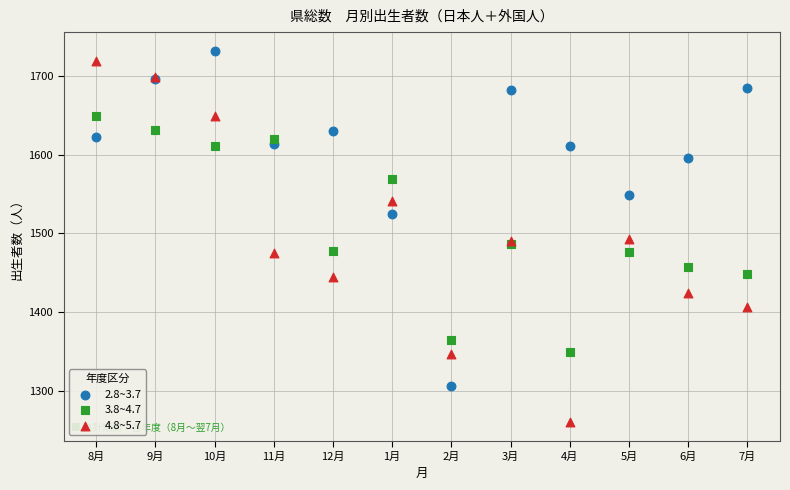

Which series reaches the minimum Y coordinate?

4.8~5.7